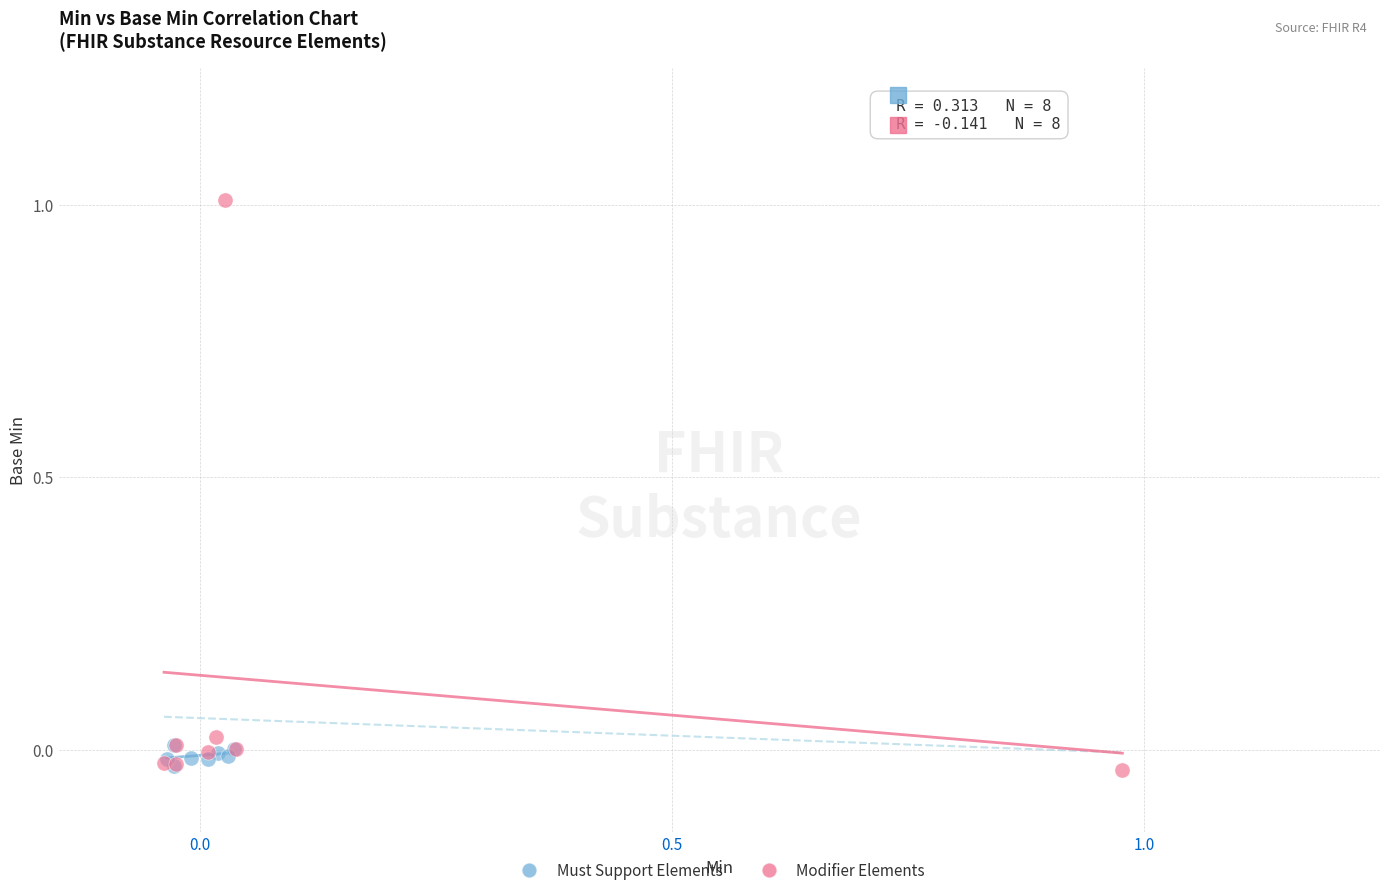

Which series has the widest spread of Y values?

Modifier Elements